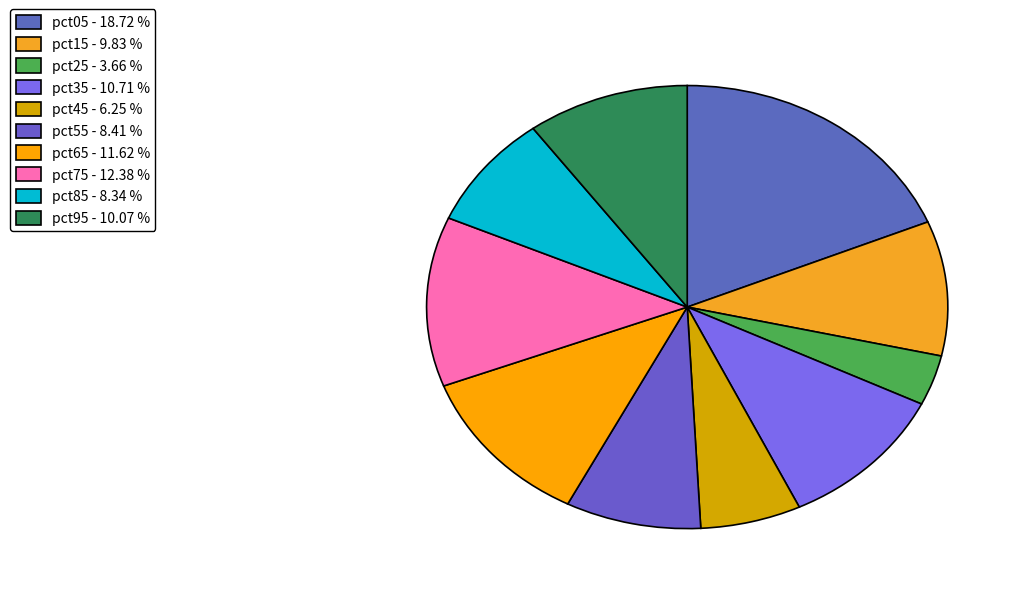

Which slice is the smallest?

pct25